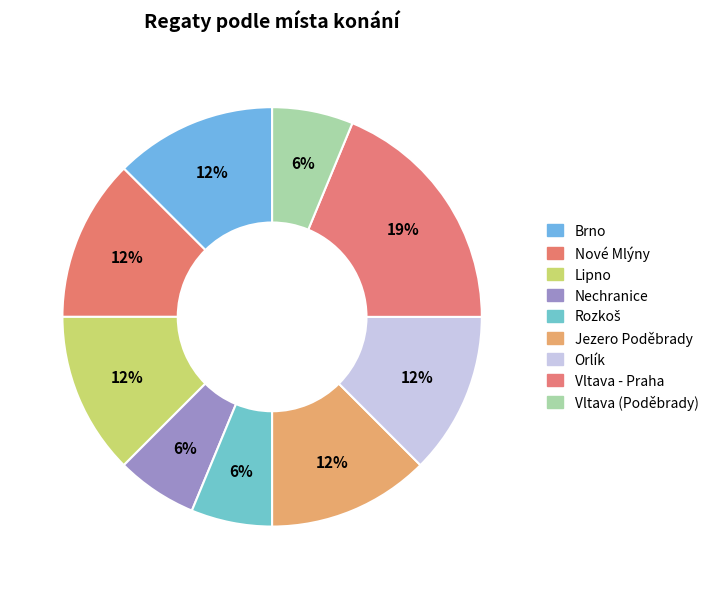

Count the number of slices in the pie.

9